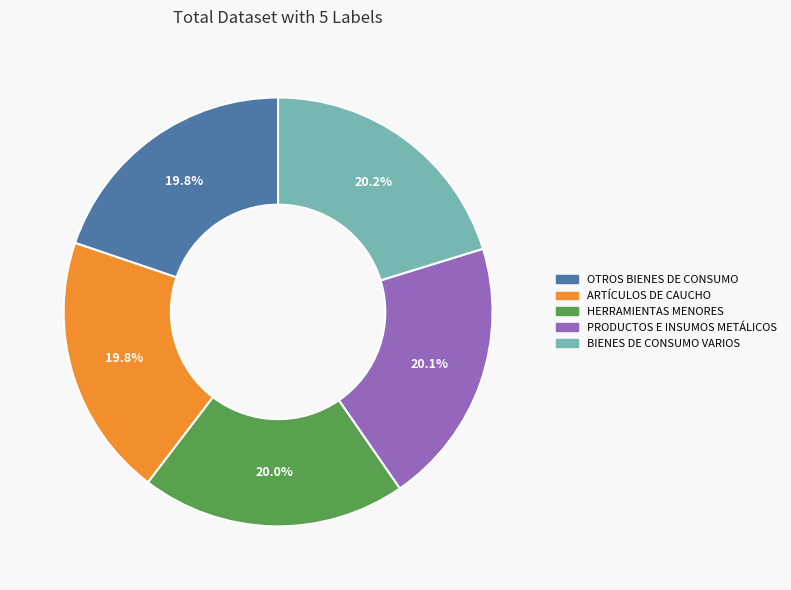

Approximately how many times larger is the value at OTROS BIENES DE CONSUMO compared to BIENES DE CONSUMO VARIOS?

1.0